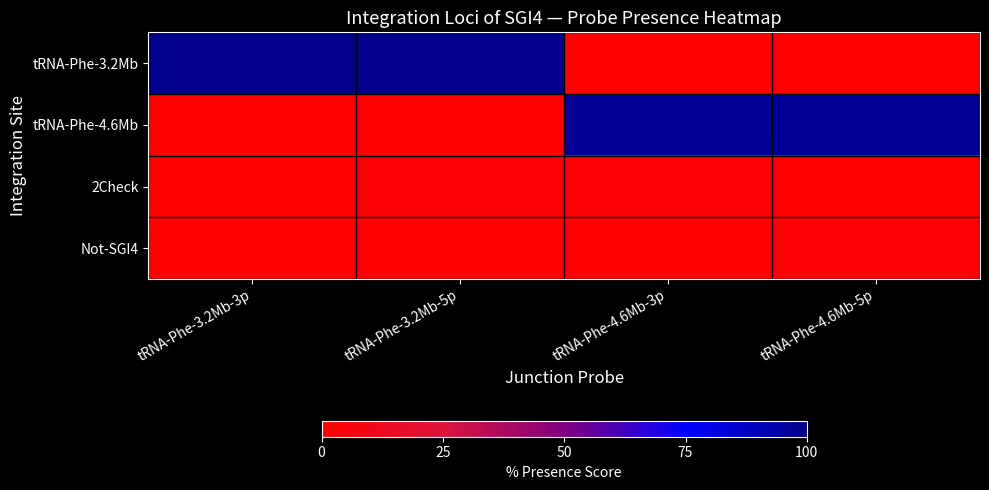

At how many categories does at least one series exceed 5?

4